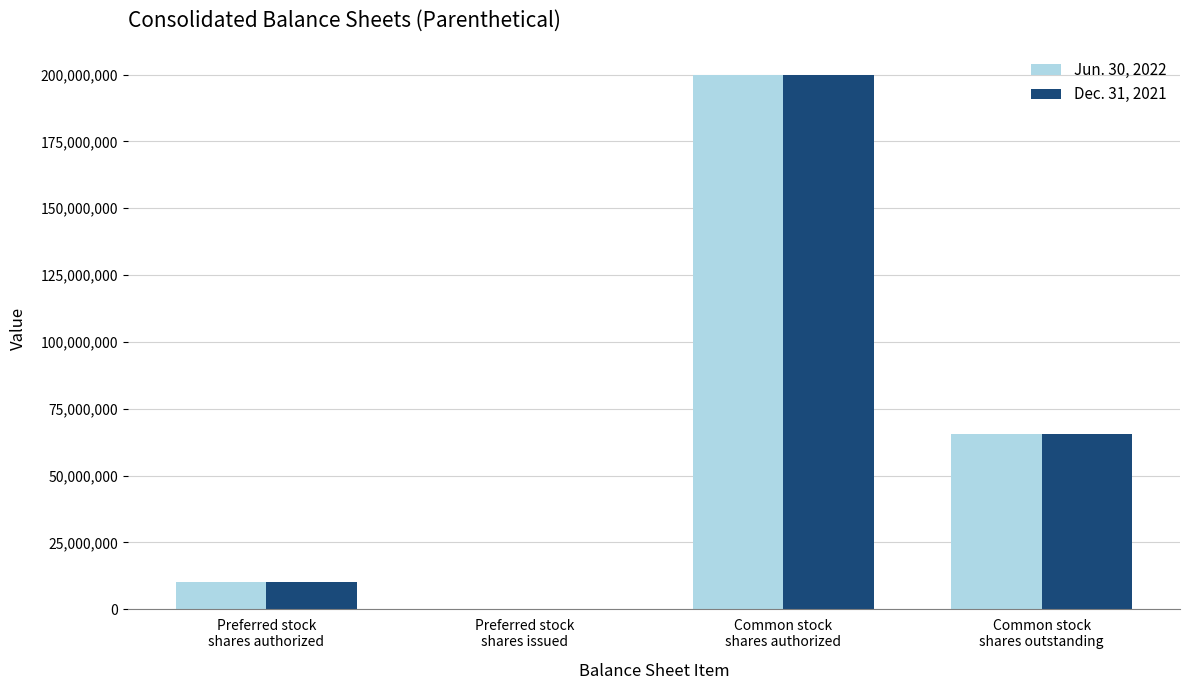

What is the maximum value shown in the chart?

200000000